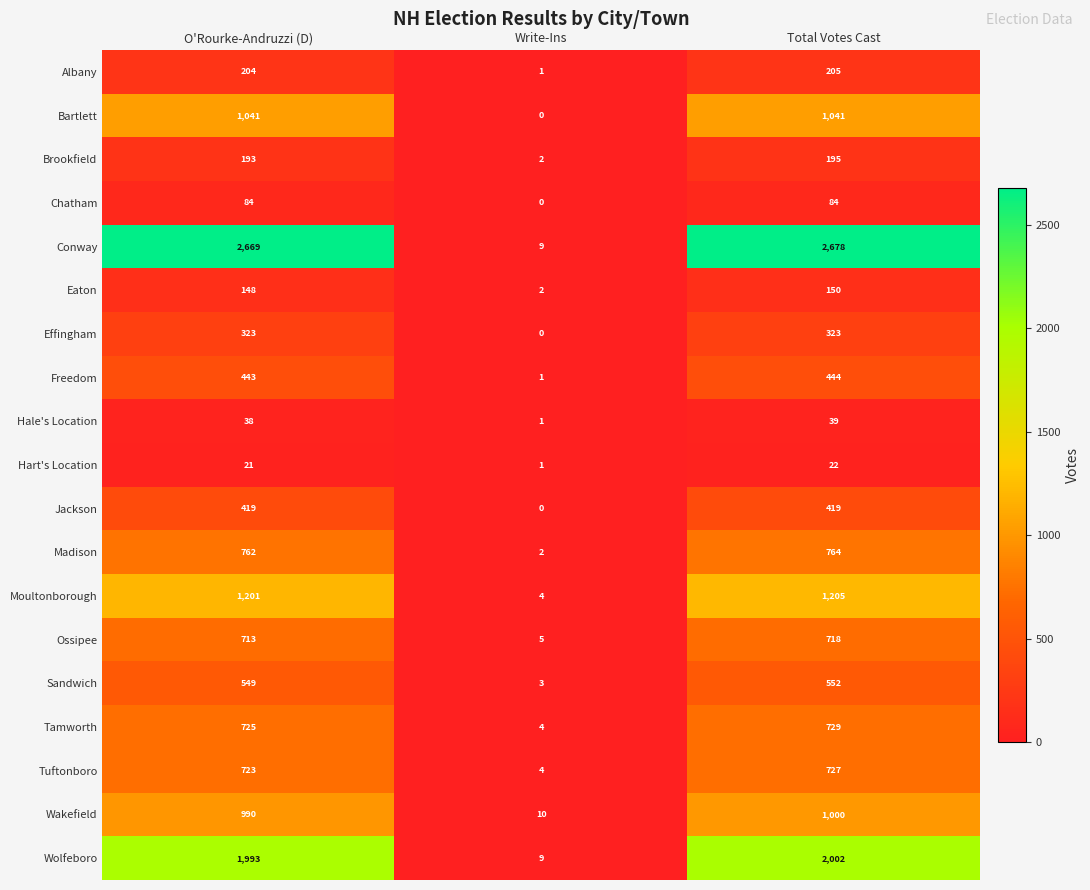

Count the number of categories in the chart.

3